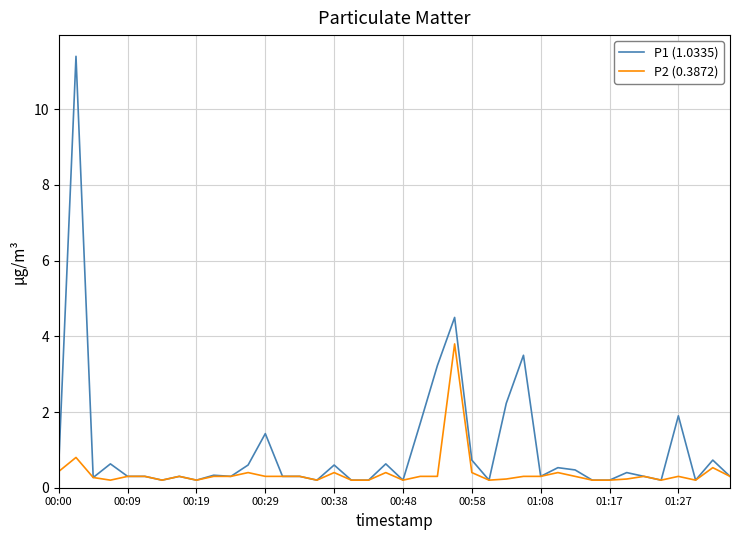

Does the chart have visible grid lines?

Yes